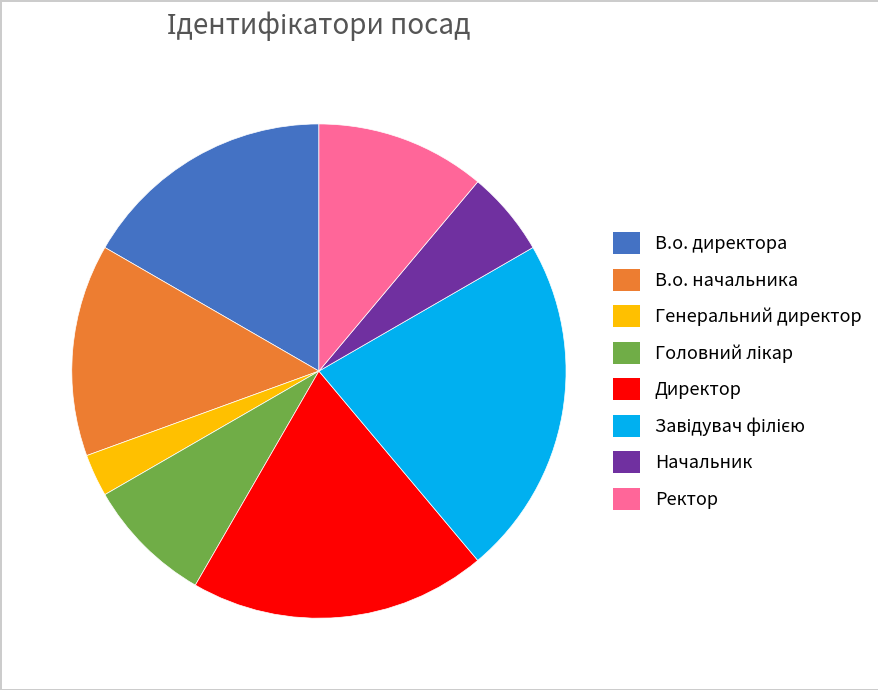

Do Ректор and В.о. директора together represent more than half of the pie?

No